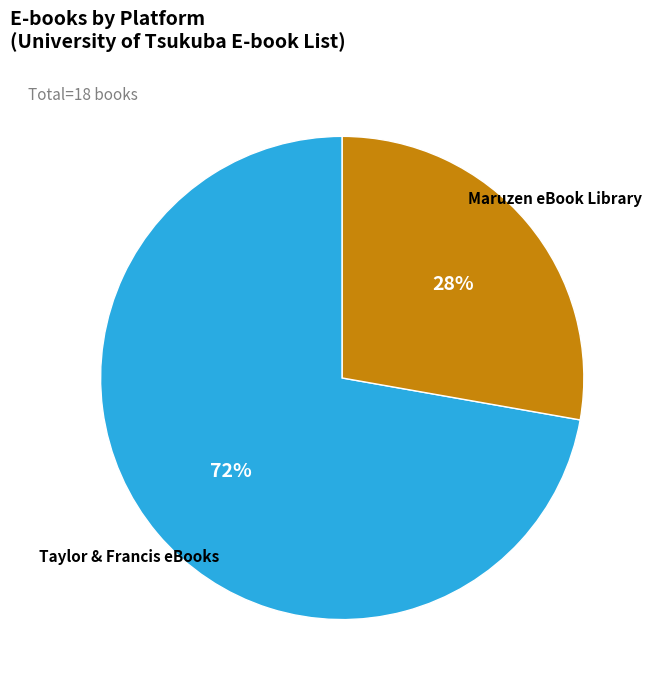

To the nearest percent, what is the average slice percentage?

50%